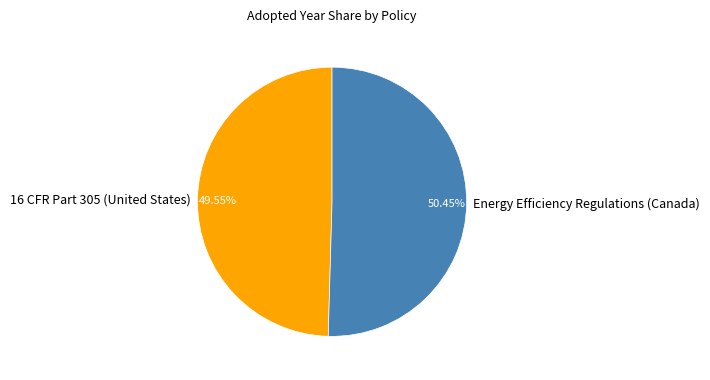

Which slice is the largest?

Energy Efficiency Regulations (Canada)